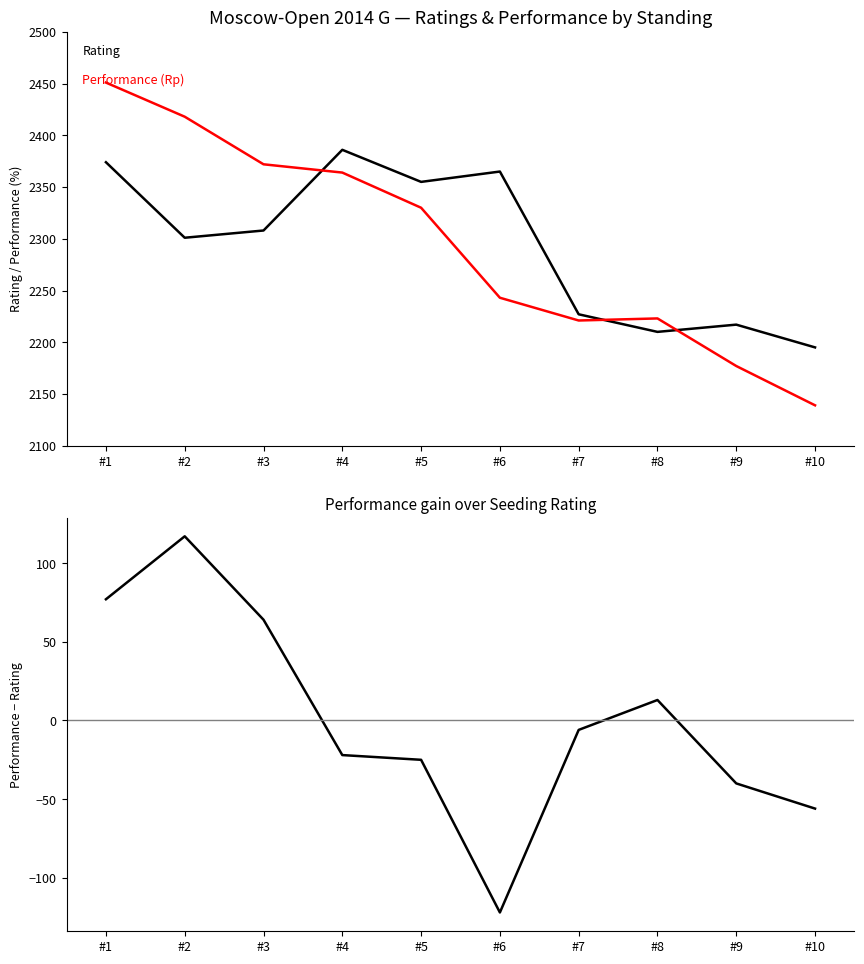

How many values in the Performance - Rating series exceed -6?

4